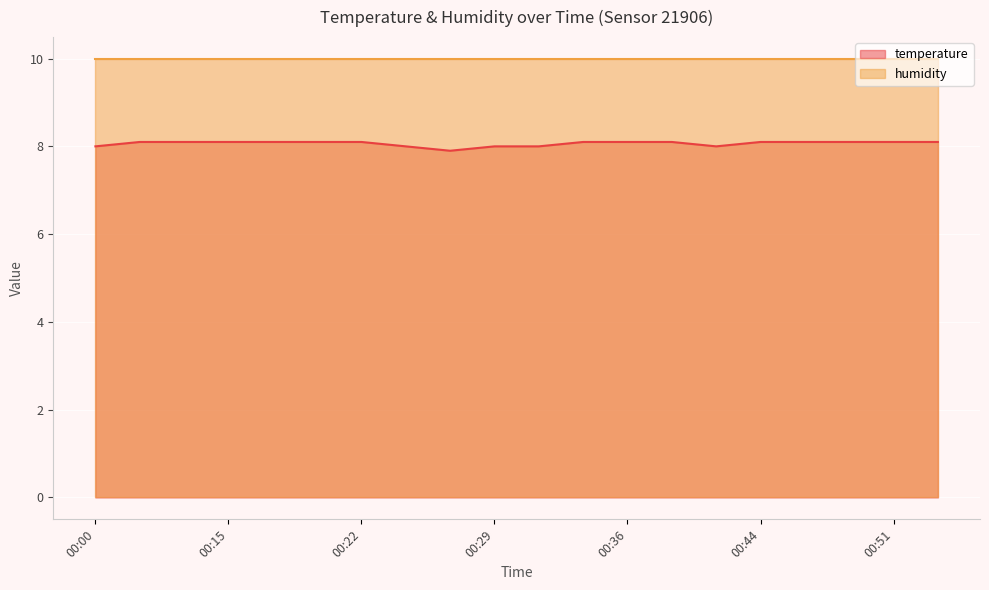

What is the average value?

8.1